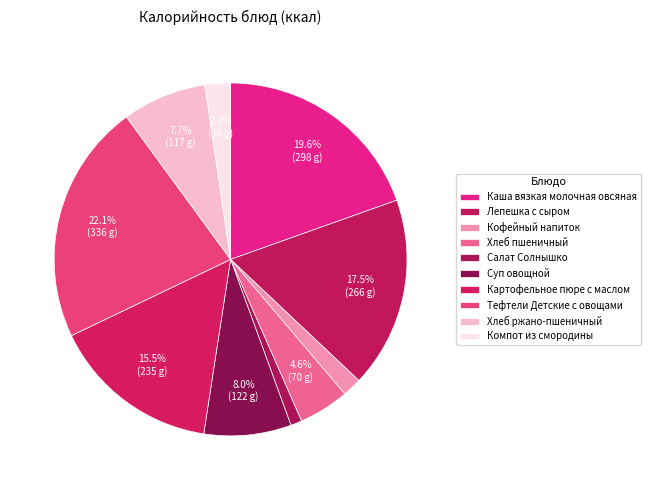

How many segments does this pie chart have?

10